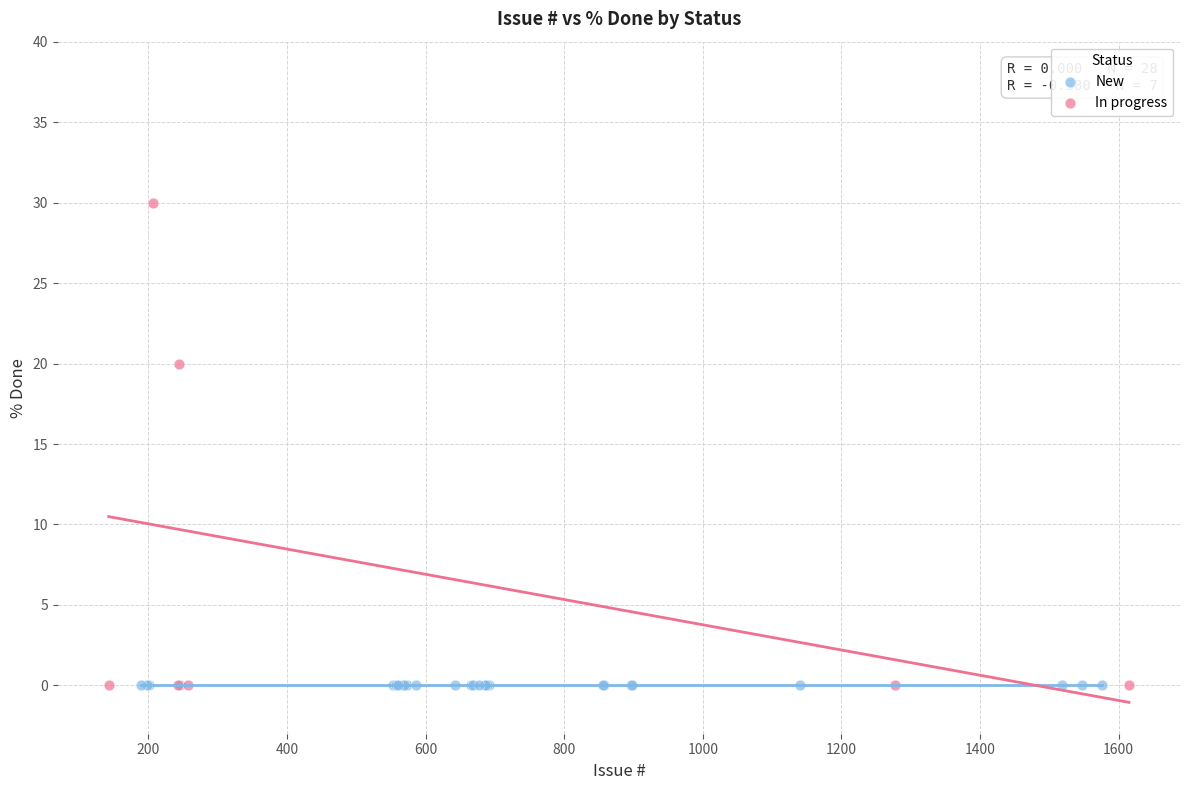

What are all the series names shown in the legend?

New, In progress